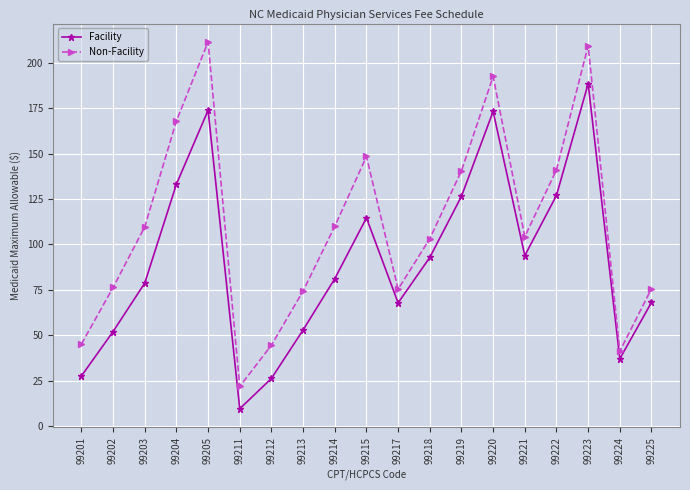

Which label corresponds to the smallest value in the chart?

99211